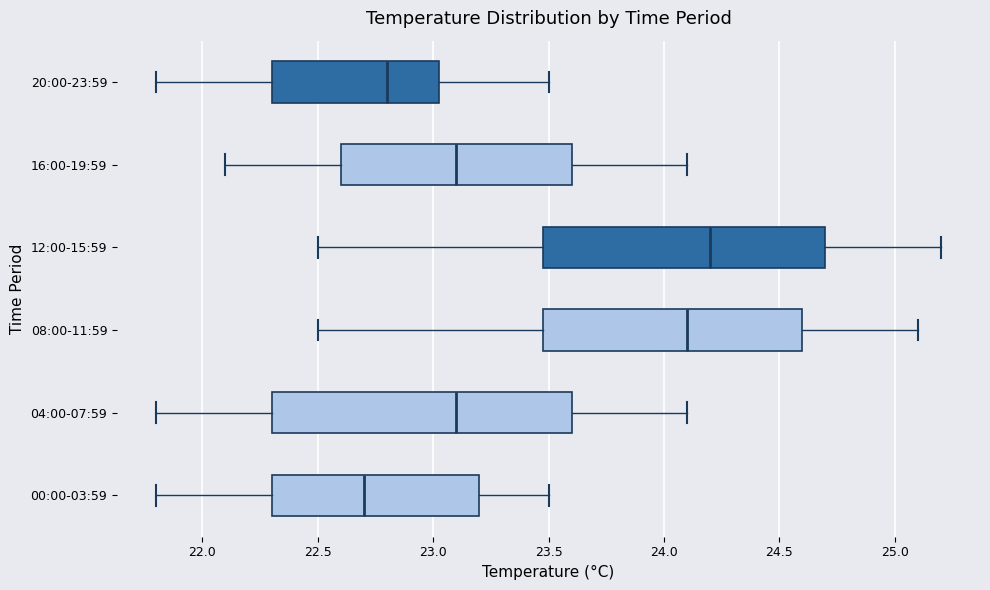

Which box is the widest, from its left edge to its right edge?

04:00-07:59